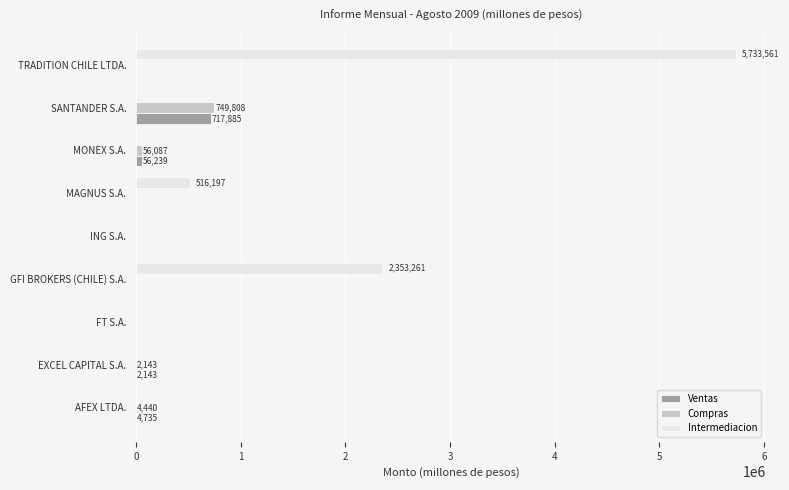

At which category is the sum across all series the highest?

TRADITION CHILE LTDA.